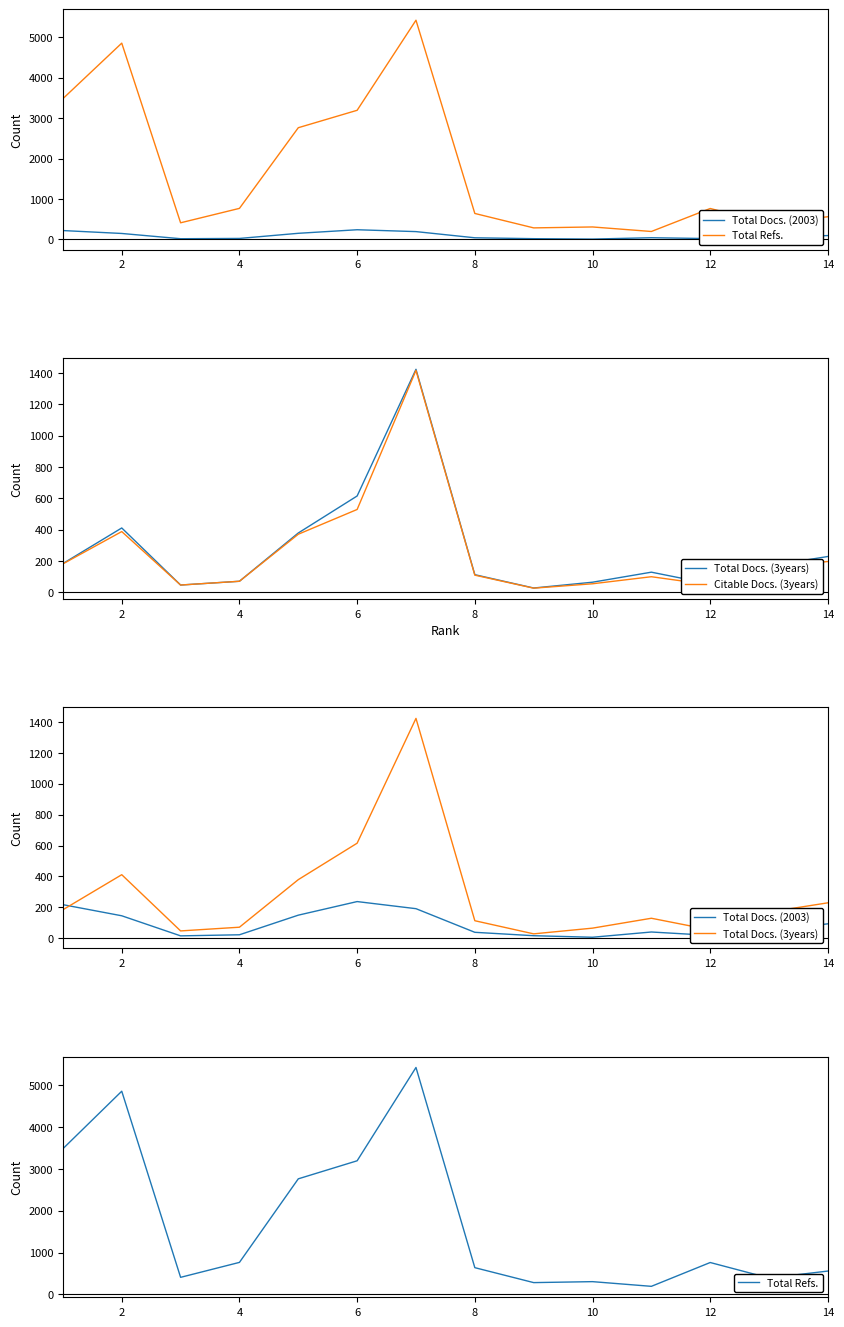

How many times do Total Docs. (3years) and Total Docs. (2003) cross each other?

1